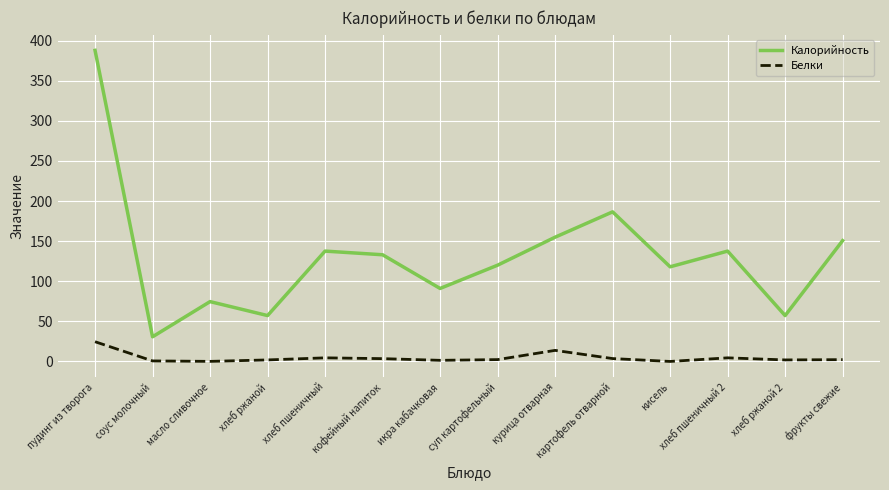

The value of Калорийность at хлеб пшеничный is 137.6. True or false?

True